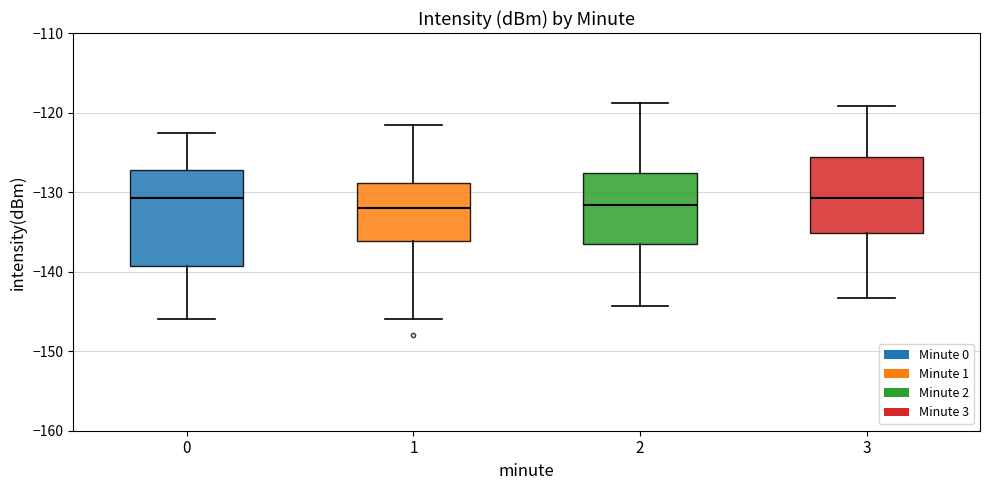

Reading left to right, transcribe this box plot: for each box, give where its median line is, the range the box spans, and where its two whiskers end, as read against the y-axis. The values are not printed on the chart, so give them approximately, as read against the axis.

0: median -131, box -139 to -127, whiskers -146 to -123
1: median -132, box -136 to -129, whiskers -146 to -122
2: median -132, box -137 to -128, whiskers -144 to -119
3: median -131, box -135 to -126, whiskers -143 to -119